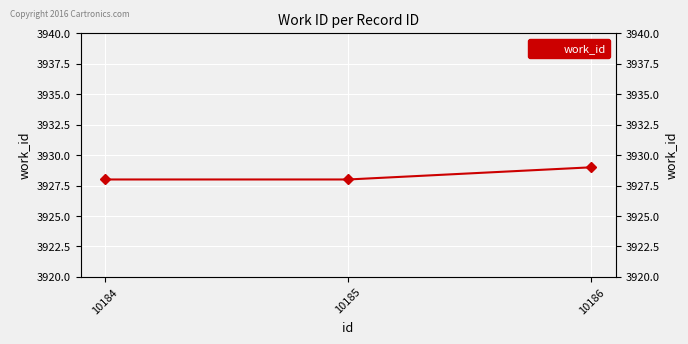

Is it true that the value at 10184 is 3928?

True